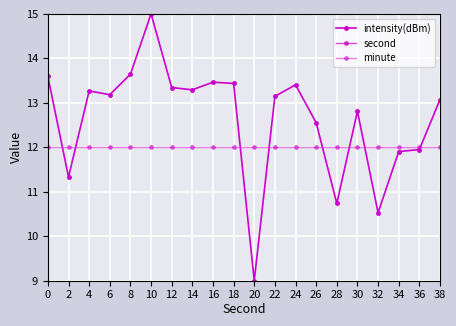

Which series has the widest spread of values?

intensity(dBm)